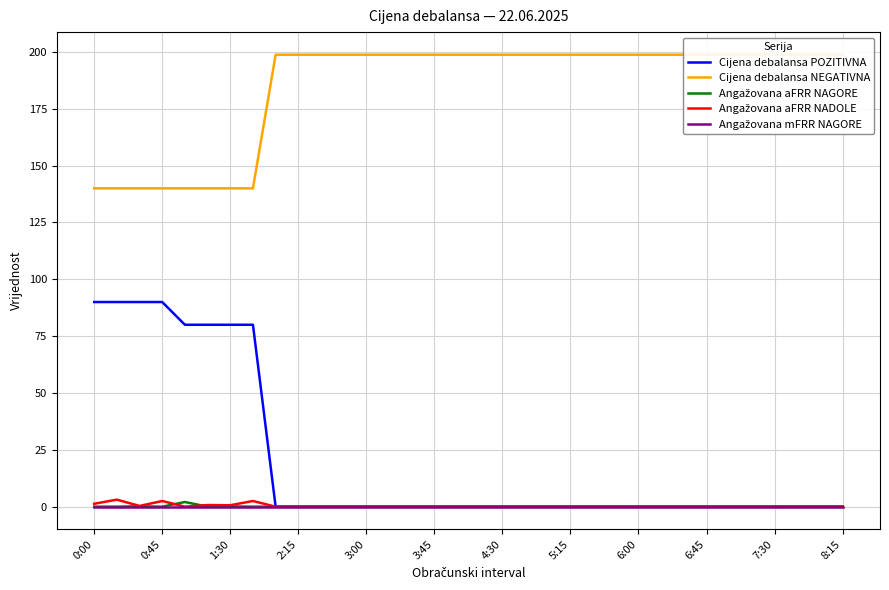

Is it true that Cijena debalansa POZITIVNA equals 0.0 at 26?

True